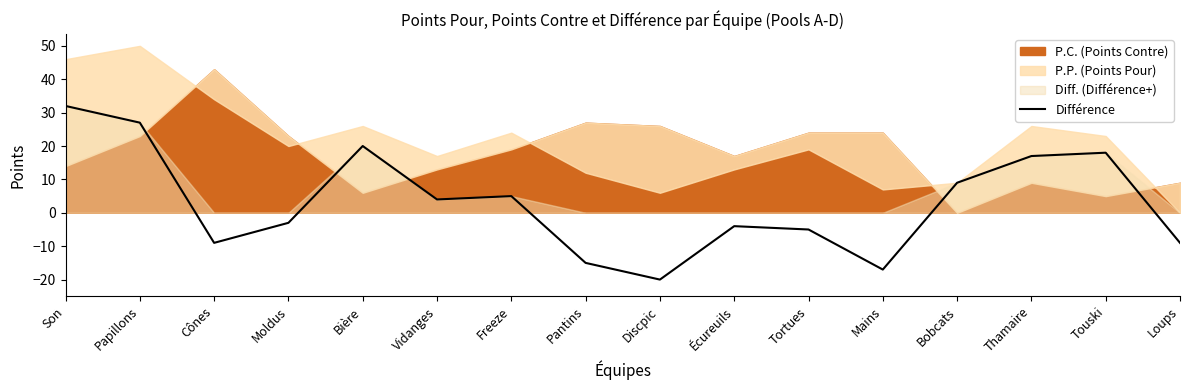

How many lines are shown in the chart?

1